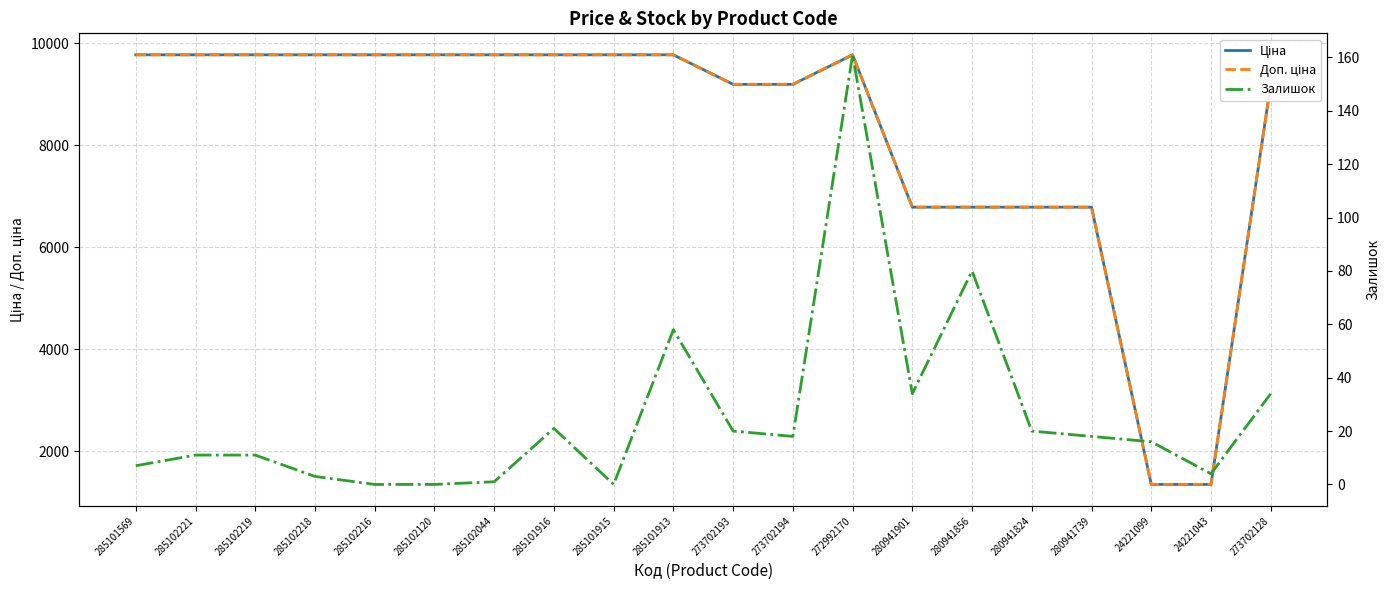

At which label is Ціна closest to 5561?

280941901